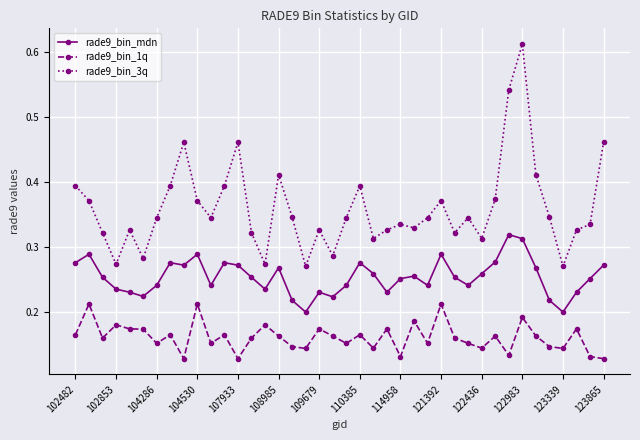

Which series has the largest range (max minus min)?

rade9_bin_3q